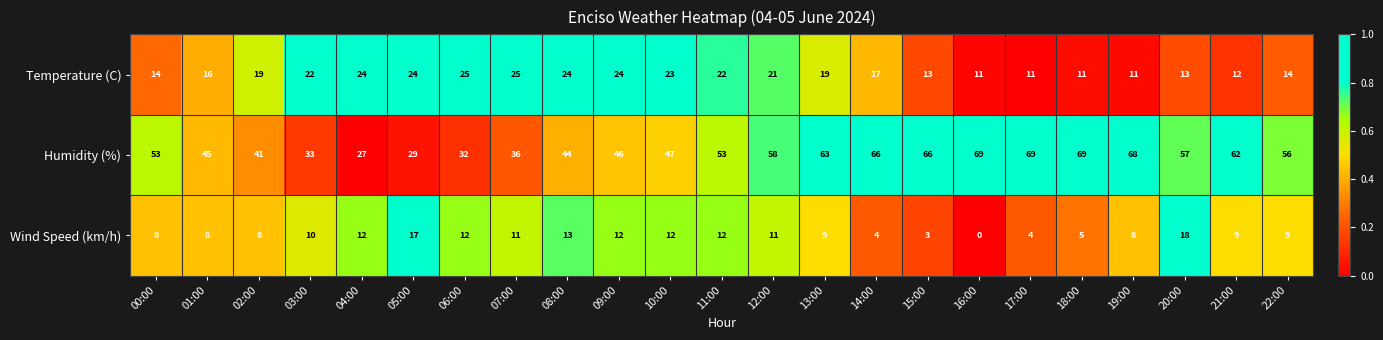

At which category is the sum across all series the highest?

13:00